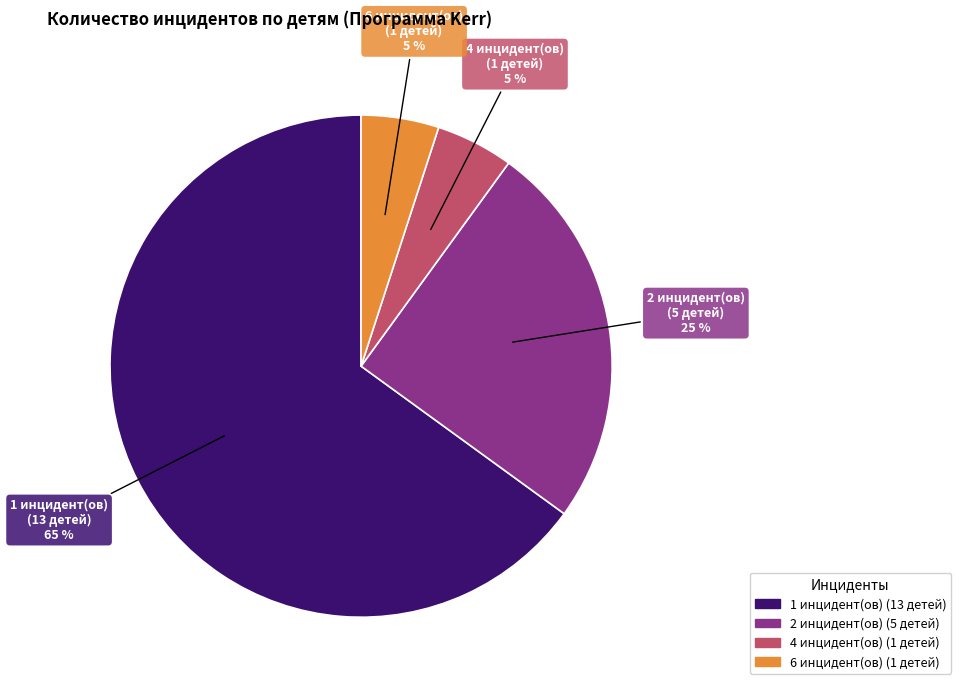

Is there any slice that represents more than half of the pie?

Yes